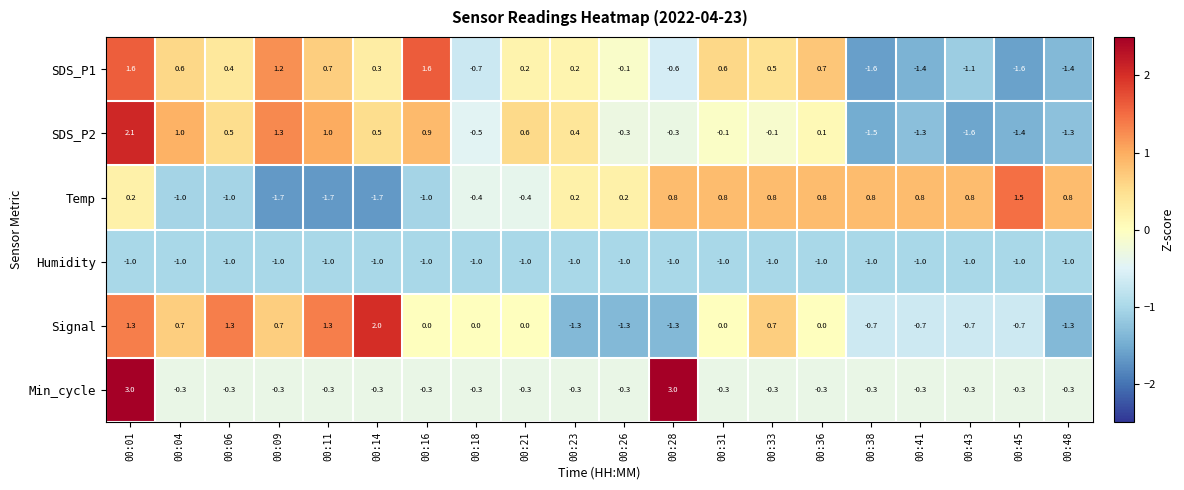

What is the sum of the Min_cycle values at 00:16 and 00:41?

-0.6